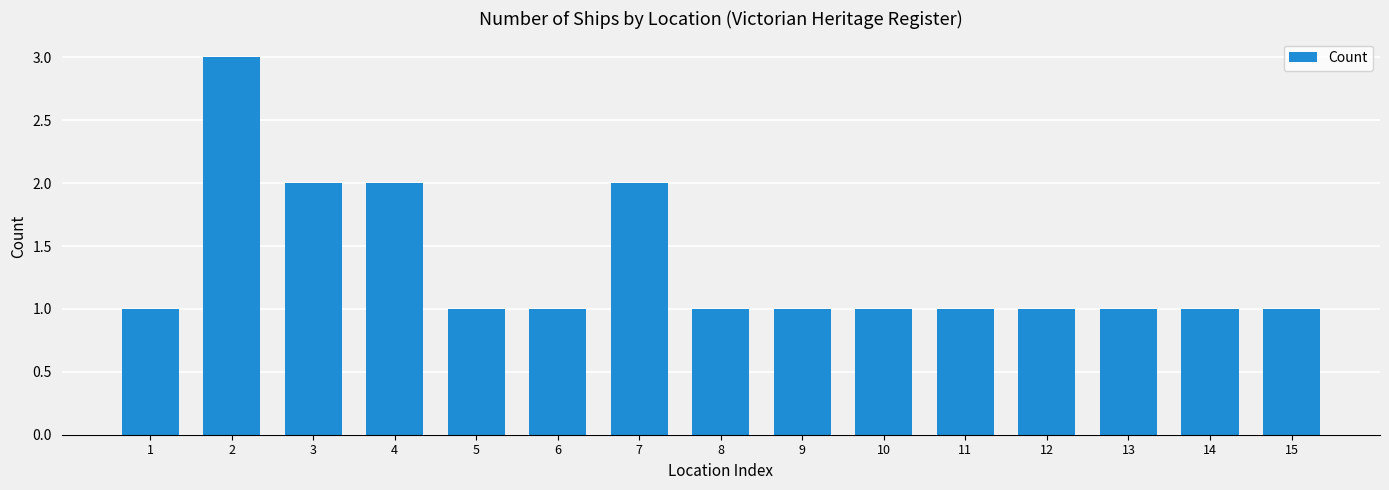

At which category does the chart reach its peak across all series?

2